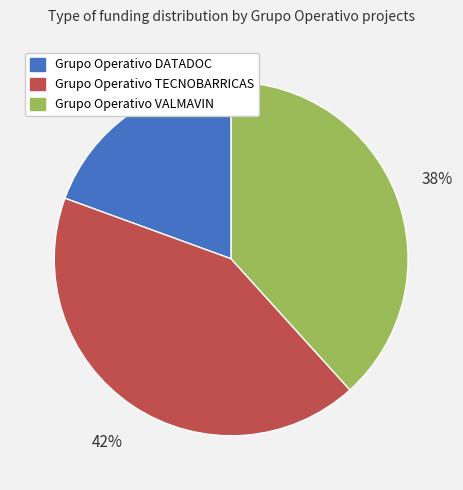

Is it true that Grupo Operativo TECNOBARRICAS is 32% of the pie?

False